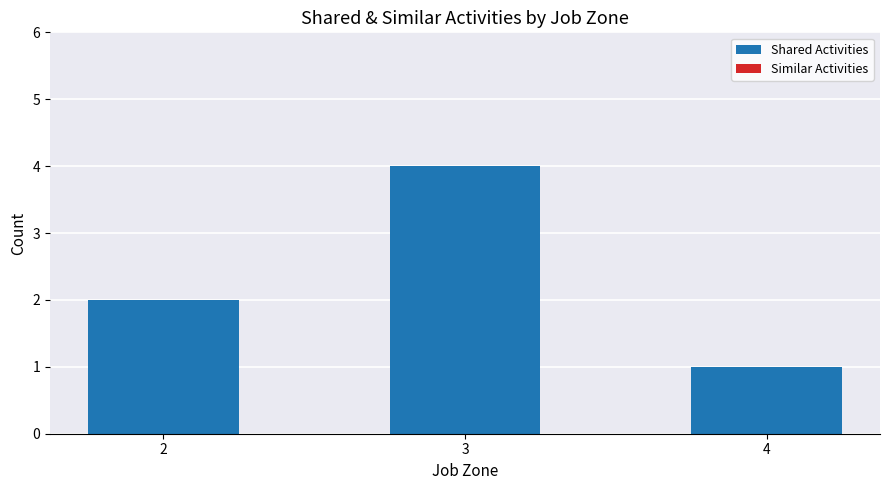

What is the change in value from 3 to 4?

-3